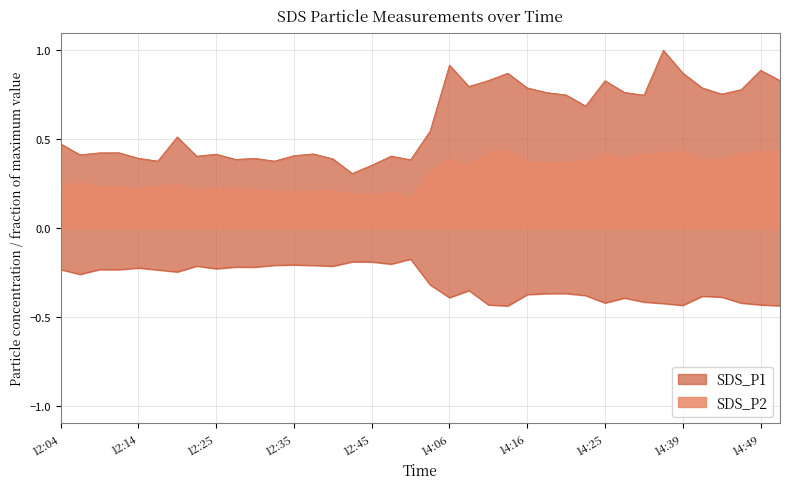

The value of SDS_P2 at 12:06 is -0.5. True or false?

False